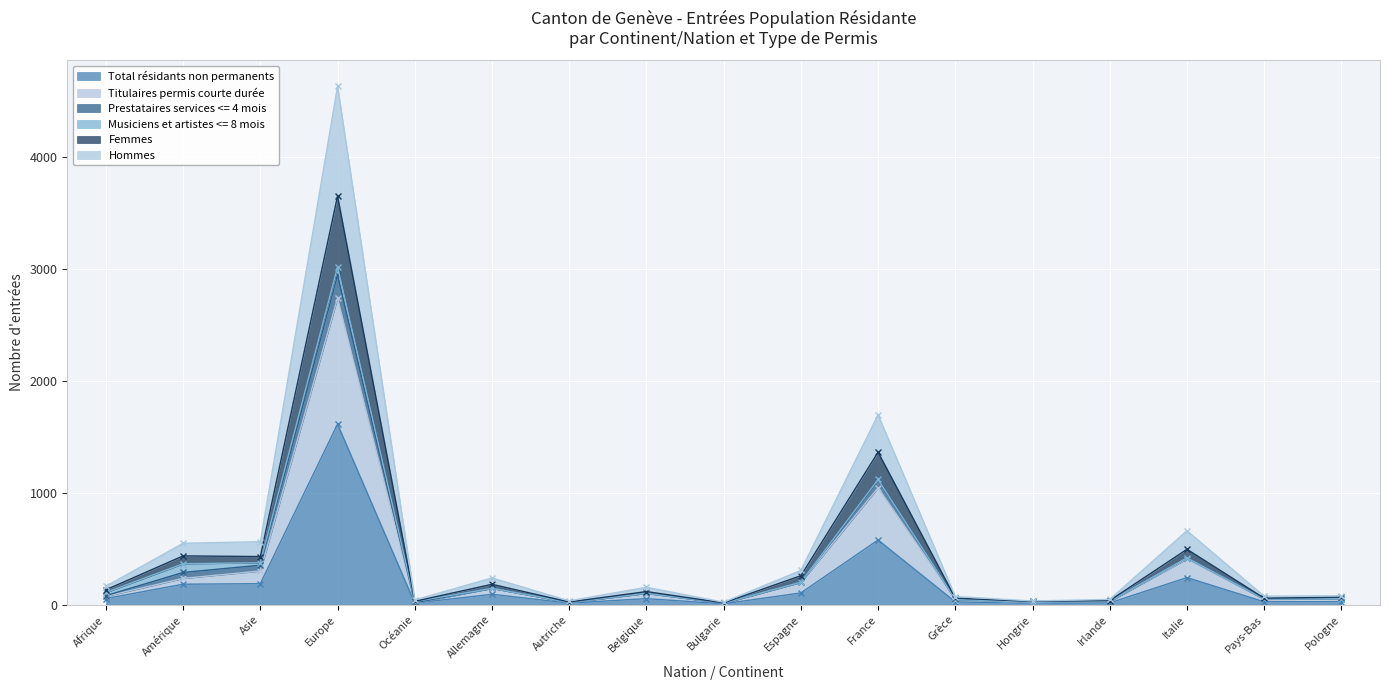

The Total résidants non permanents series shows 155 at Espagne. True or false?

False